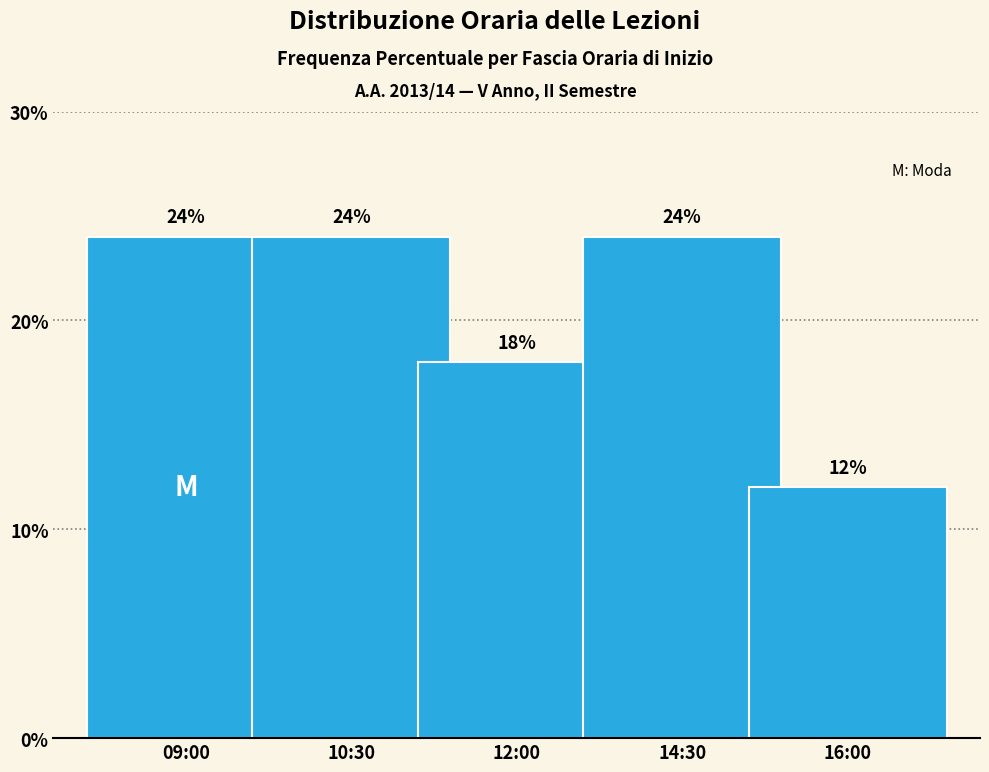

Reading left to right, what are all the values shown in this chart?

09:00=24	10:30=24	12:00=18	14:30=24	16:00=12